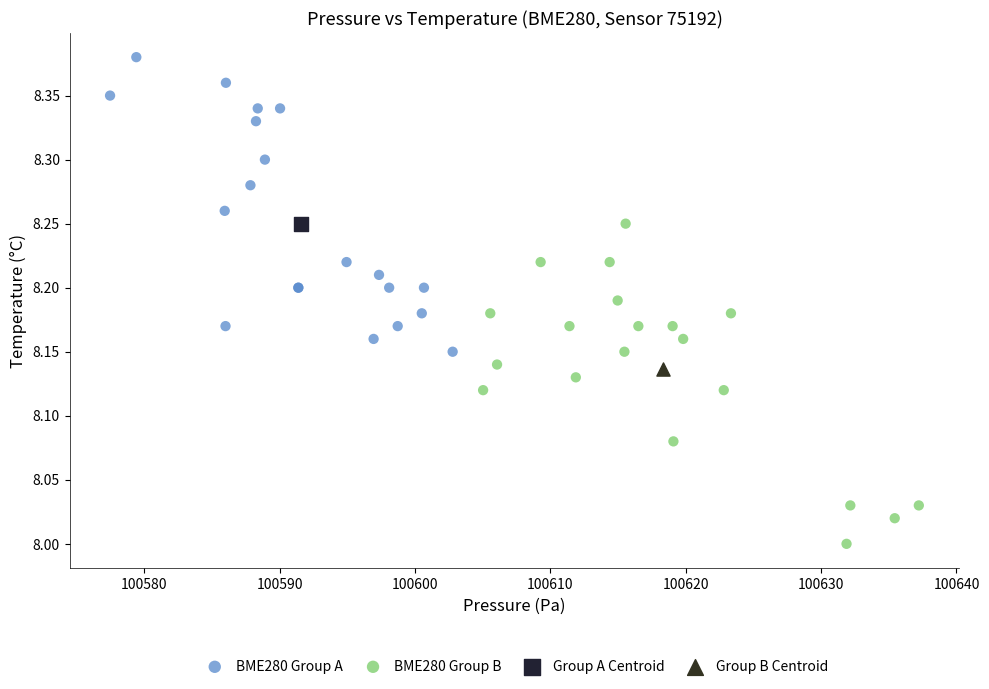

What are all the series names shown in the legend?

BME280 Group A, BME280 Group B, Group A Centroid, Group B Centroid